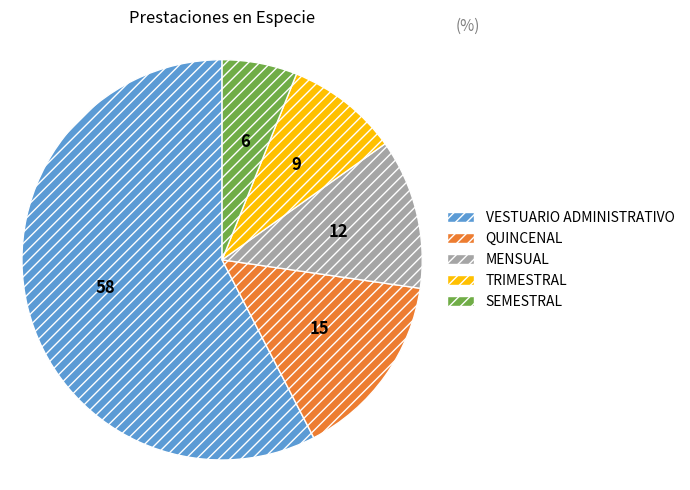

Combined, do MENSUAL and QUINCENAL account for over 50%?

No